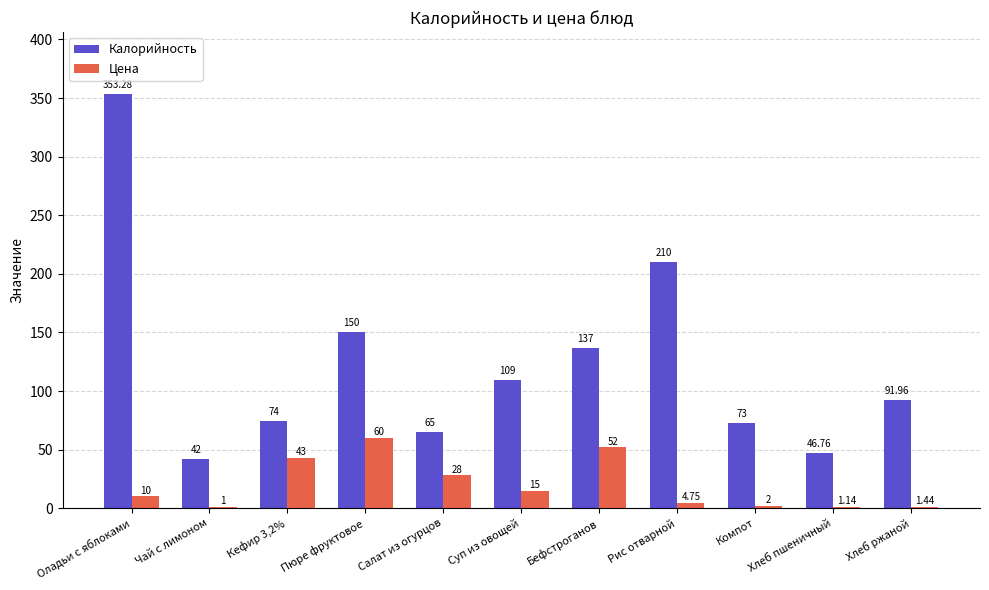

Where does the Калорийность series first go above 91?

Оладьи с яблоками